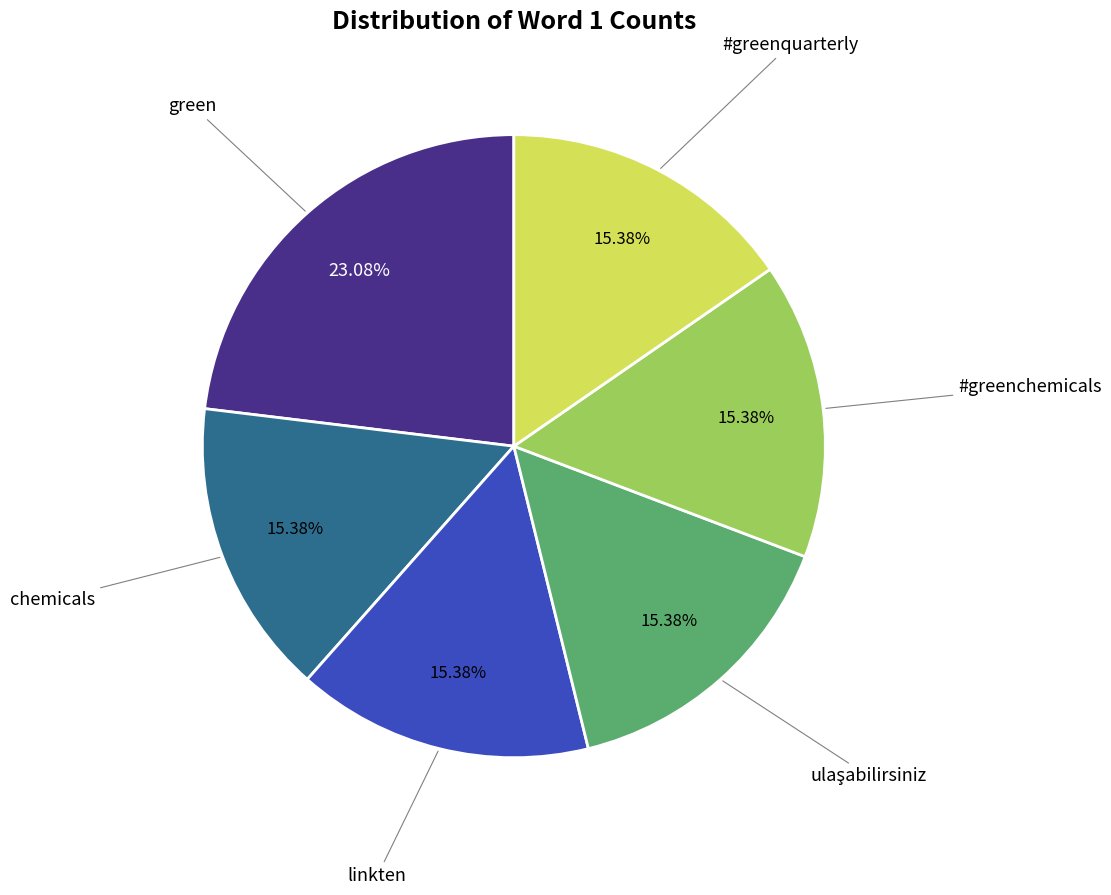

Does any single category account for the majority?

No